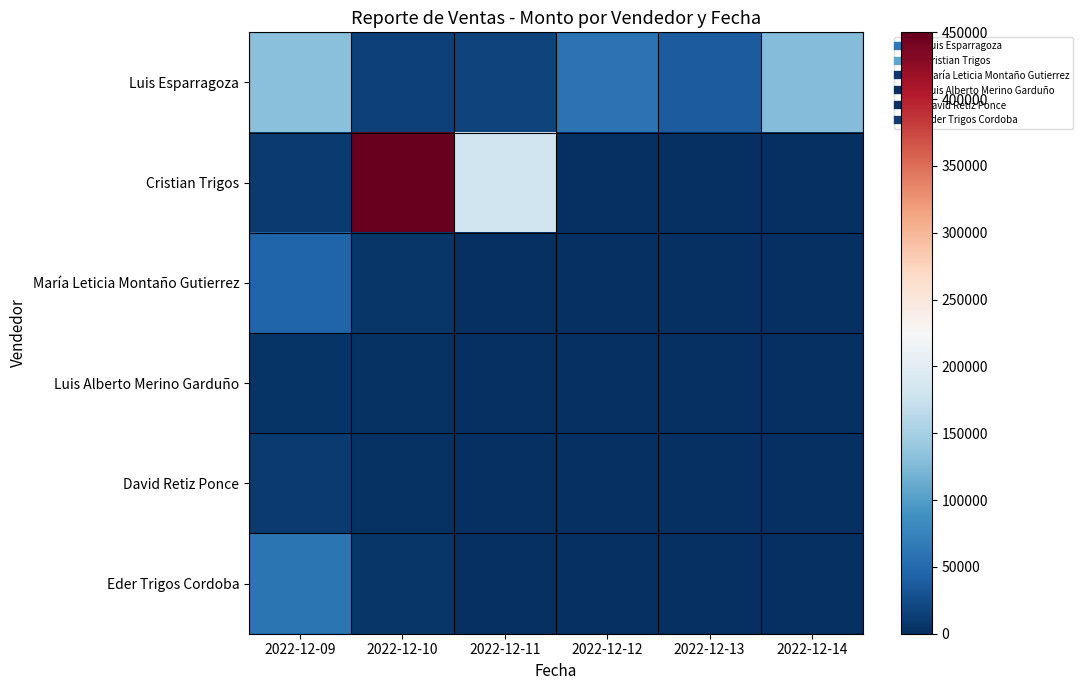

Reading left to right, extract all data points from this chart.

Luis Esparragoza: 2022-12-09=131250	2022-12-10=15000	2022-12-11=16000	2022-12-12=59400	2022-12-13=38620	2022-12-14=127620
Cristian Trigos: 2022-12-09=10240	2022-12-10=450000	2022-12-11=180000	2022-12-12=0	2022-12-13=0	2022-12-14=0
María Leticia Montaño Gutierrez: 2022-12-09=45000	2022-12-10=5530	2022-12-11=0	2022-12-12=0	2022-12-13=0	2022-12-14=0
Luis Alberto Merino Garduño: 2022-12-09=3822	2022-12-10=3486	2022-12-11=0	2022-12-12=0	2022-12-13=0	2022-12-14=0
David Retiz Ponce: 2022-12-09=8845	2022-12-10=2040	2022-12-11=0	2022-12-12=0	2022-12-13=0	2022-12-14=0
Eder Trigos Cordoba: 2022-12-09=59920	2022-12-10=5400	2022-12-11=0	2022-12-12=0	2022-12-13=0	2022-12-14=0